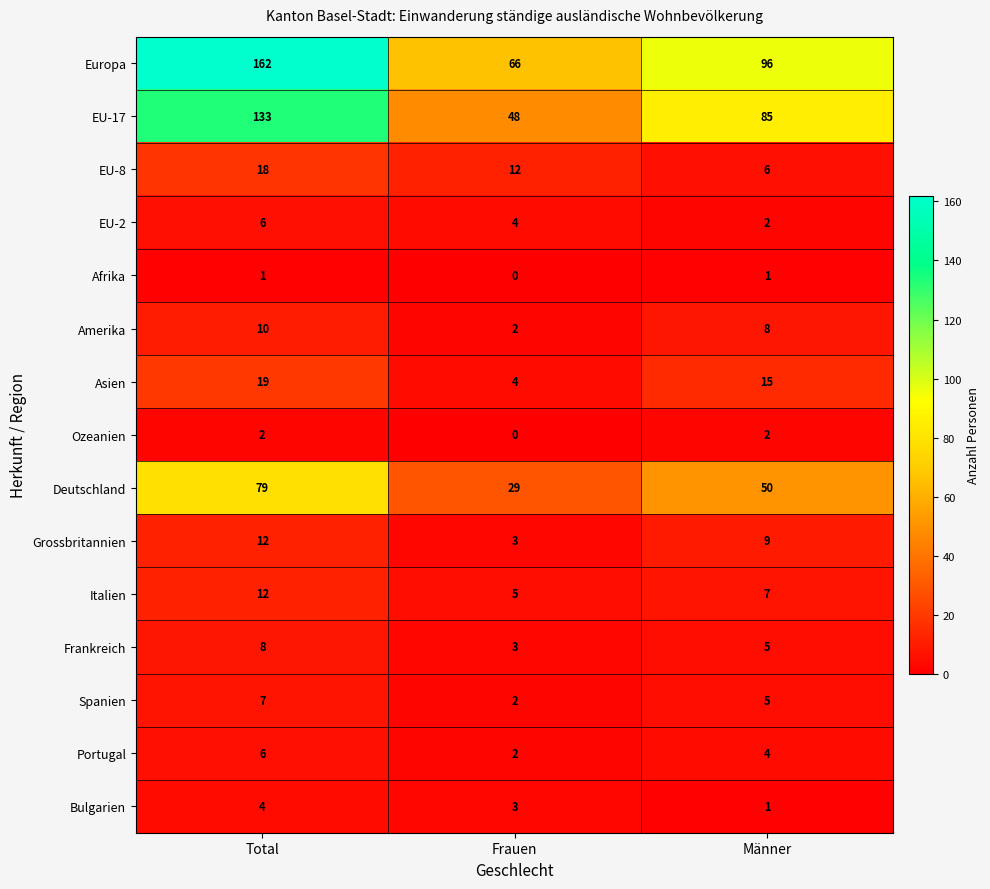

What is the sum of the Bulgarien values at Männer and Total?

5